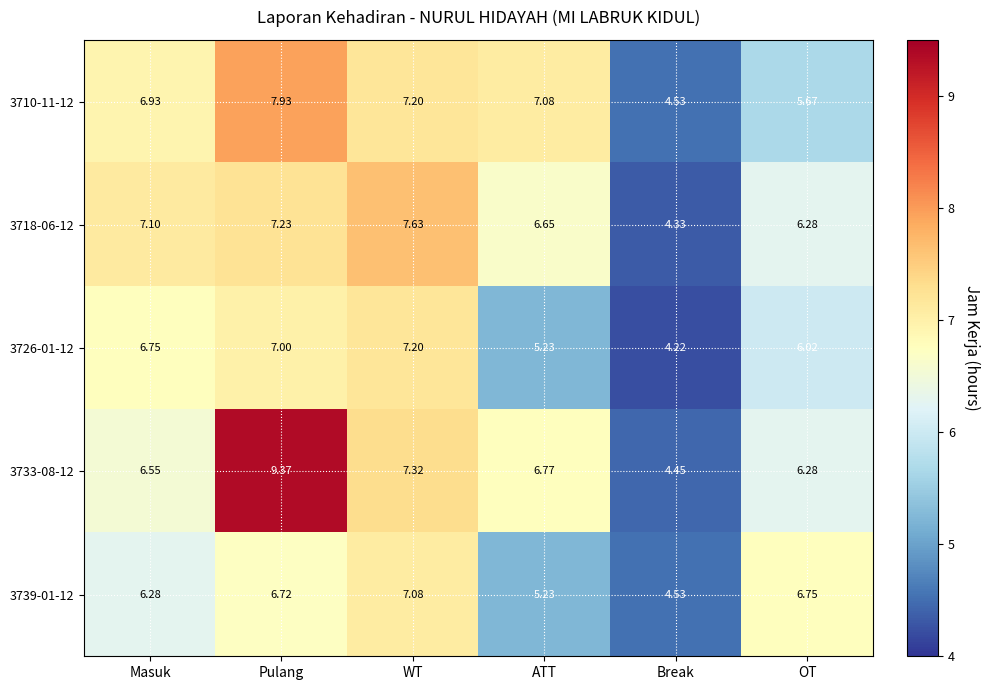

Rank the categories by 3733-08-12 value from highest to lowest.

Pulang, WT, ATT, Masuk, OT, Break